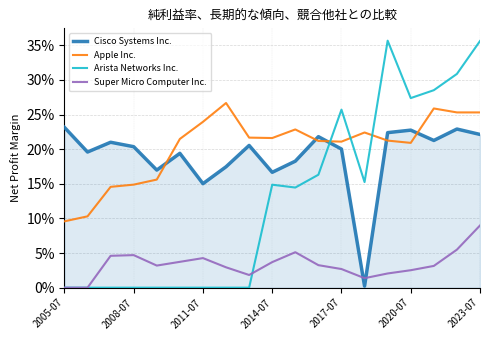

Does the chart have visible grid lines?

Yes